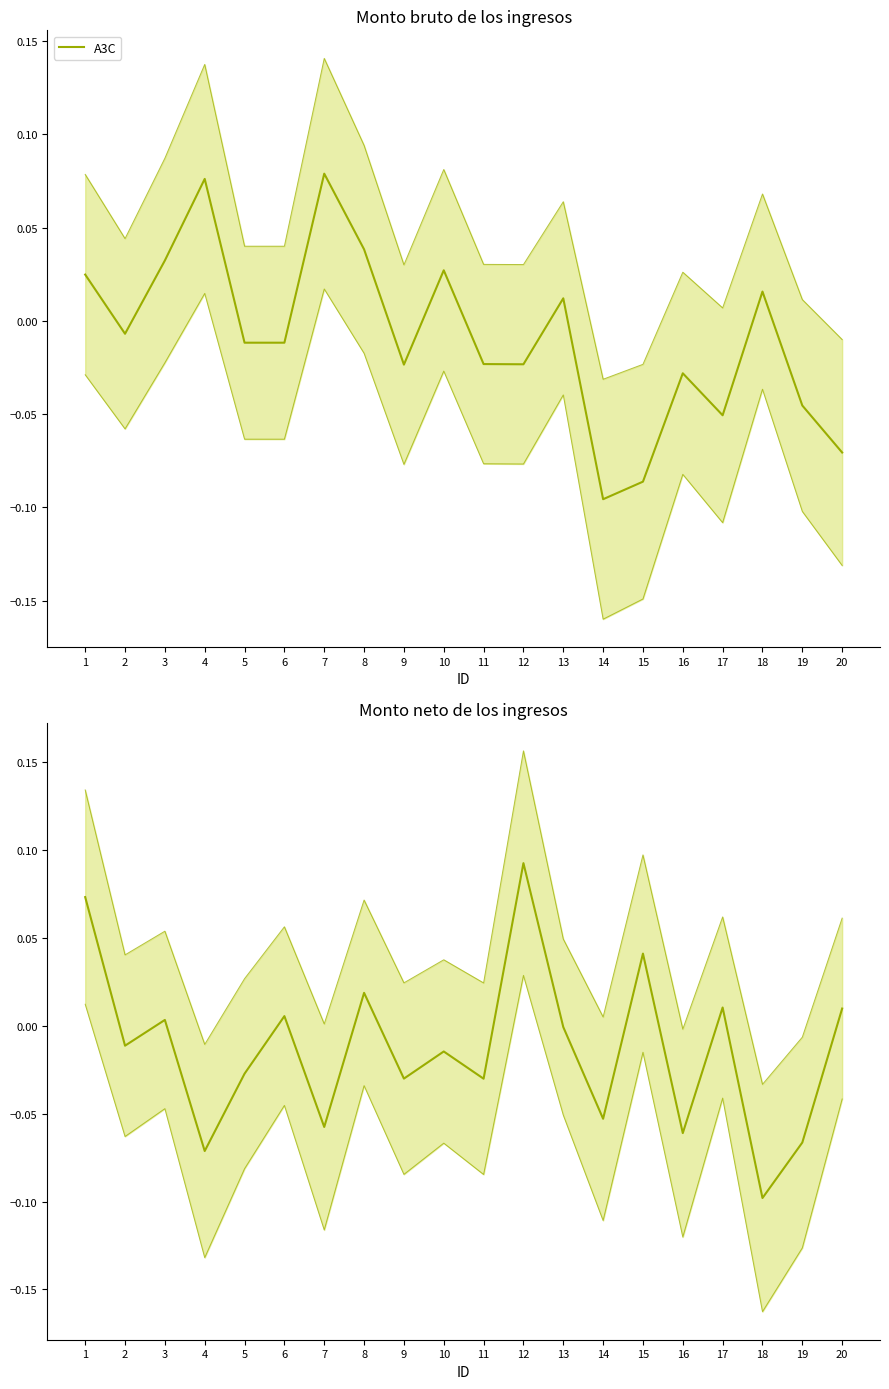

At which category does the data reach its first local valley?

2